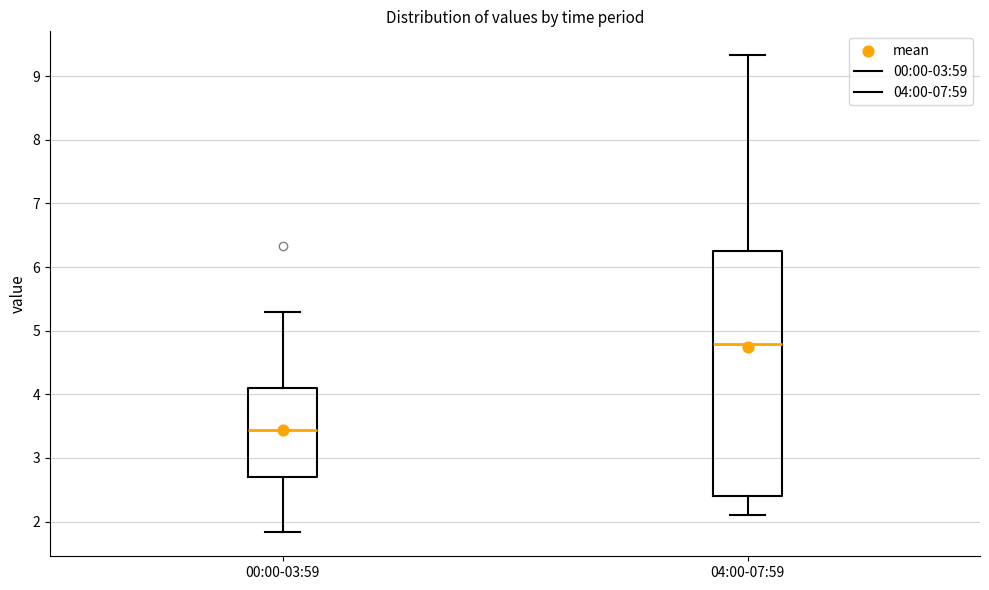

Where is the lower edge of the box for 00:00-03:59 on the y-axis? The values are not printed on the chart, so give them approximately, as read against the axis.

2.7